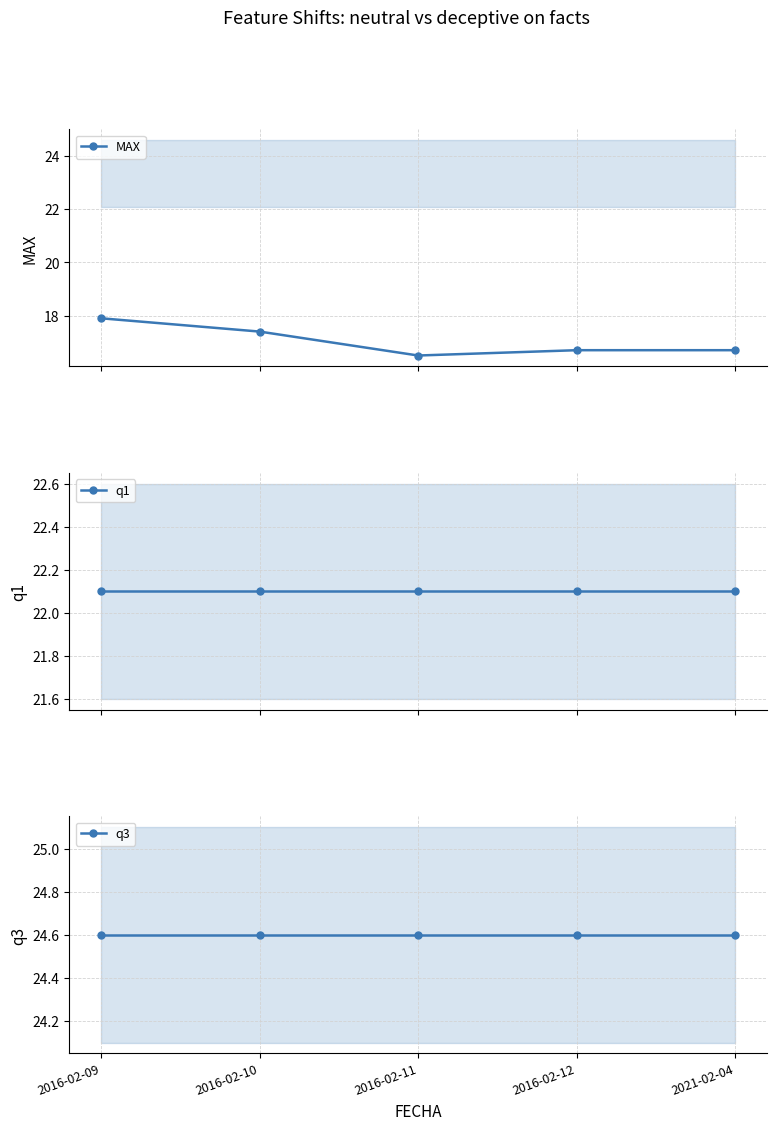

What is the difference between the MAX values at 2016-02-09 and 2021-02-04?

1.2